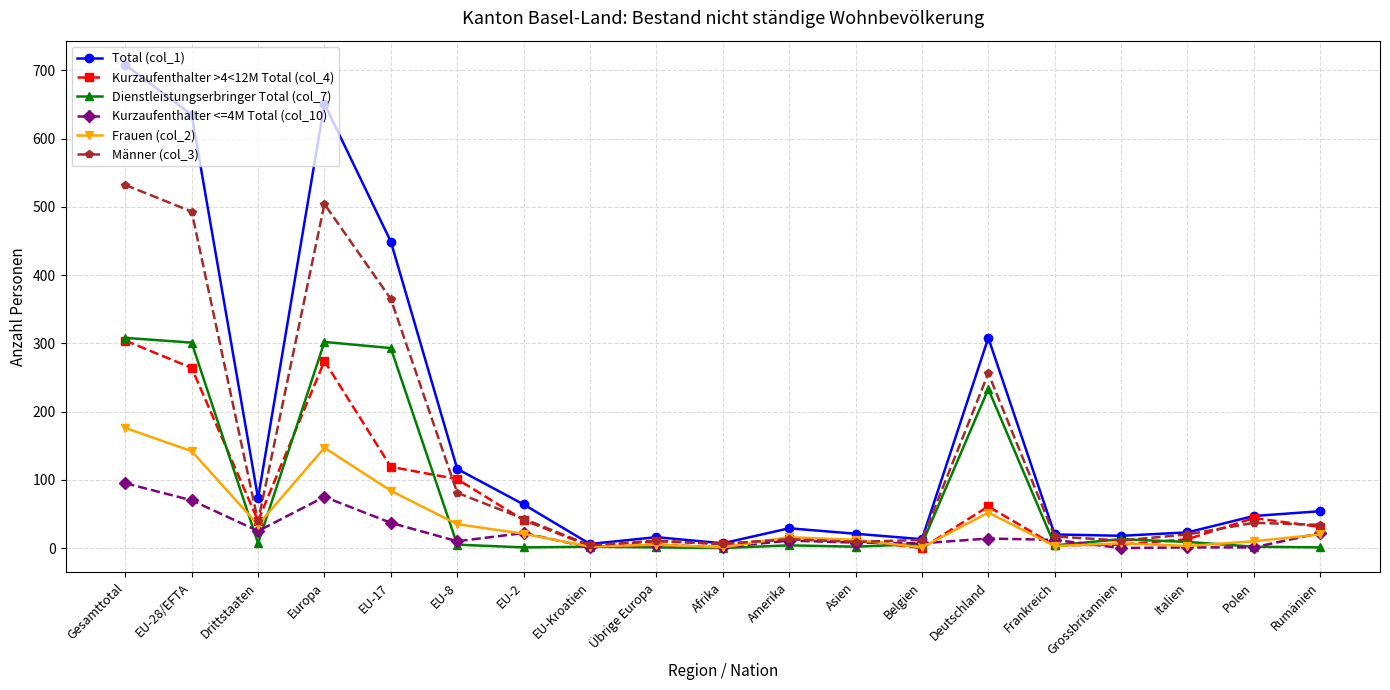

The value of Kurzaufenthalter >4<12M Total (col_4) at Polen is 44. True or false?

True